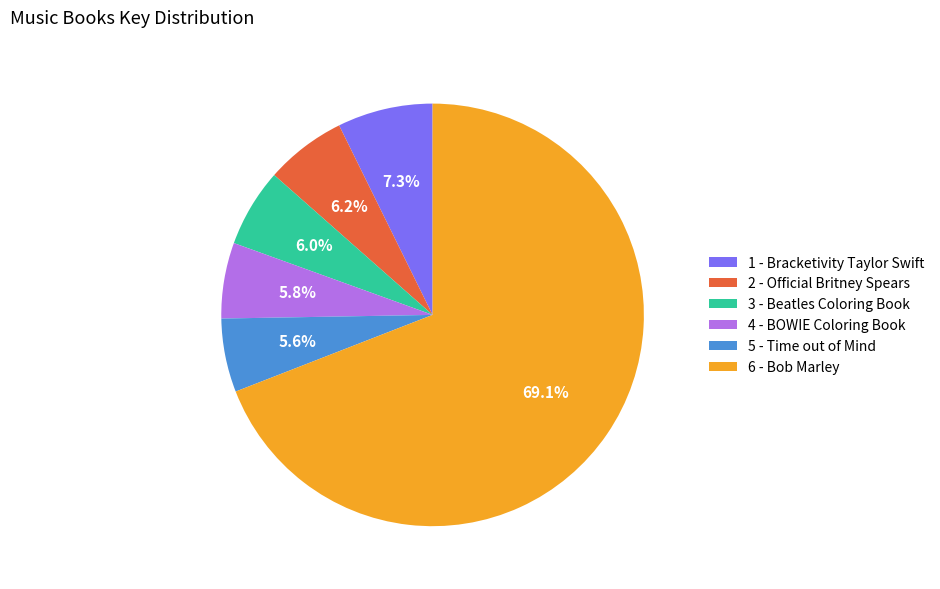

Count the number of slices in the pie.

6